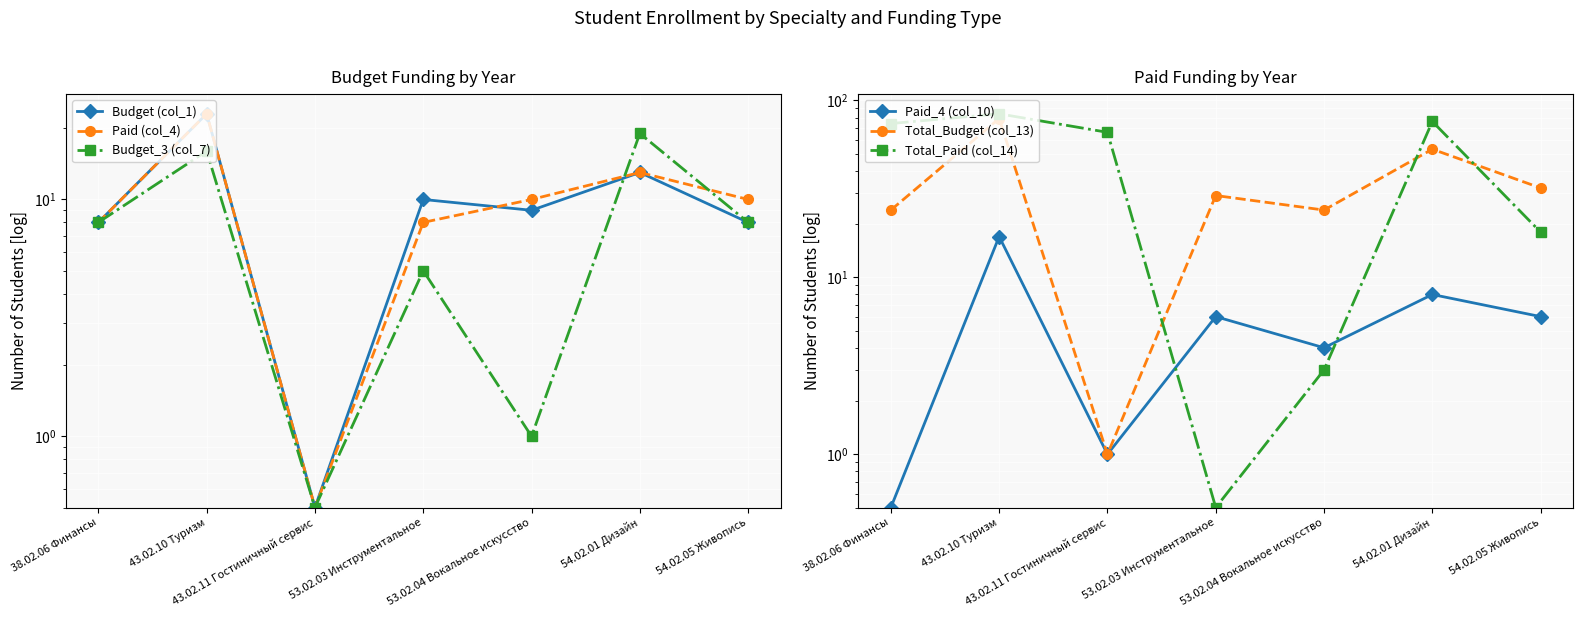

What value does the Total_Paid (col_14) series have at 54.02.01 Дизайн?

76.0